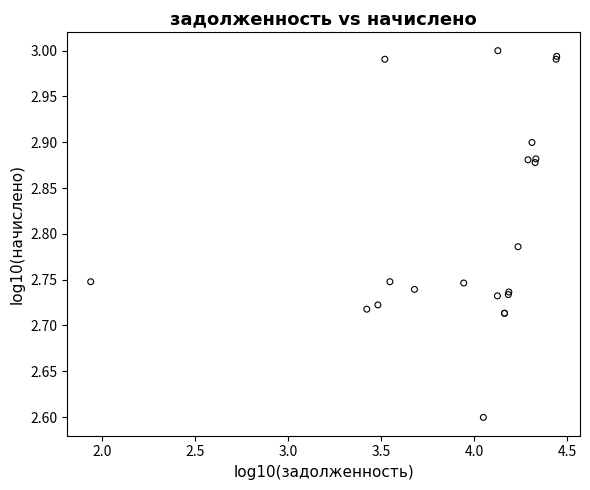

What Y value in the scatter plot is closest to 2?

2.6